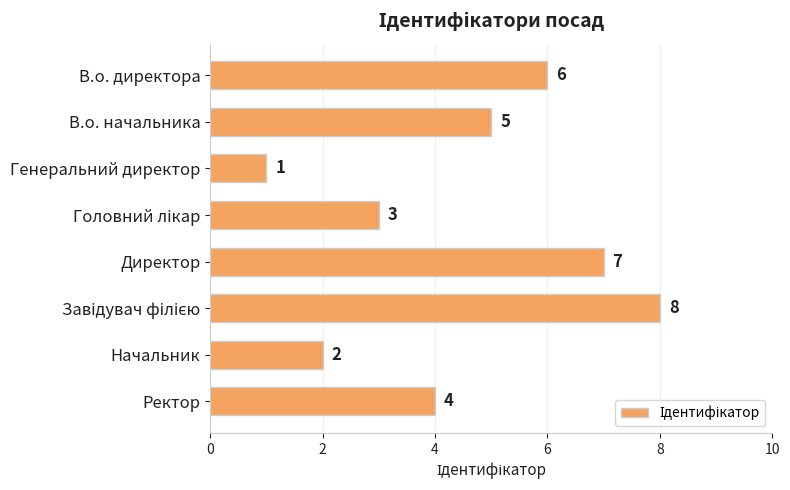

What is the difference between the second highest and minimum values?

6